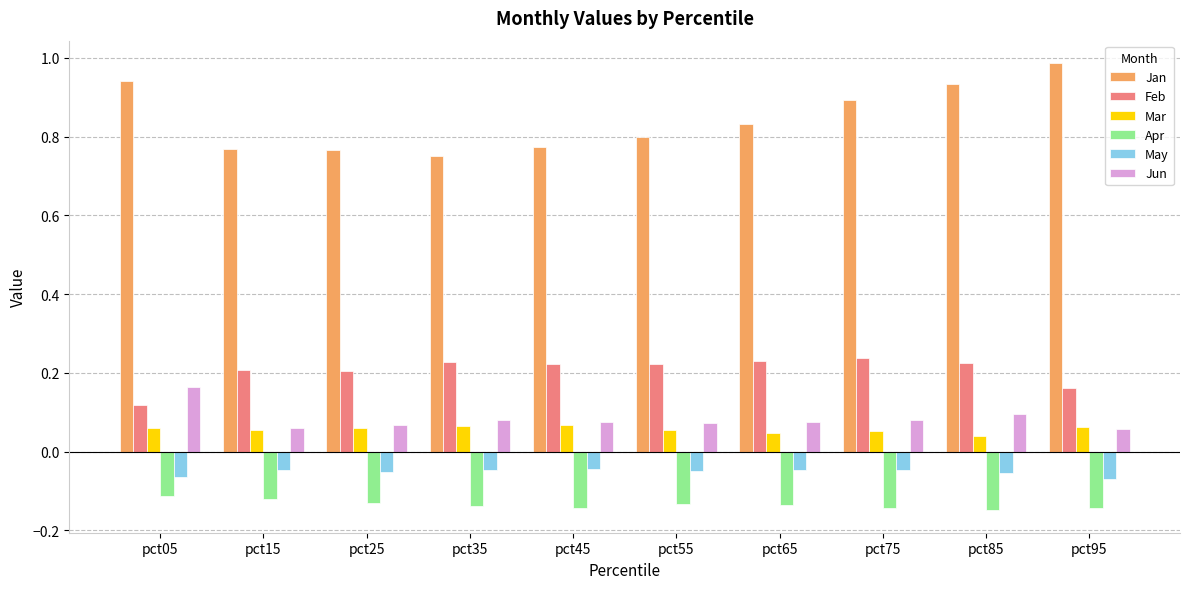

At which label is Feb closest to 0?

pct05